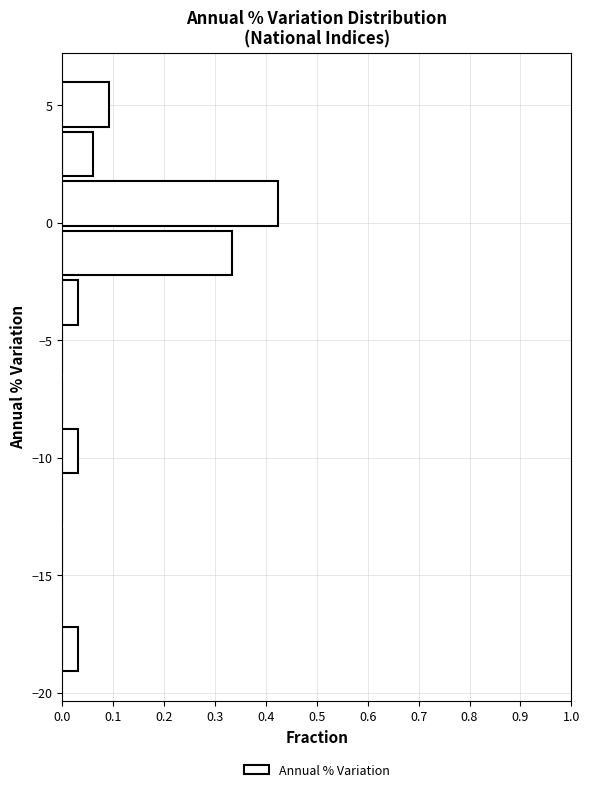

How long is the bar that spans 4.0 to 6.0 on the y-axis? Neither the bar edges nor the lengths are printed on the chart, so give them approximately, as read against the axes.

0.09